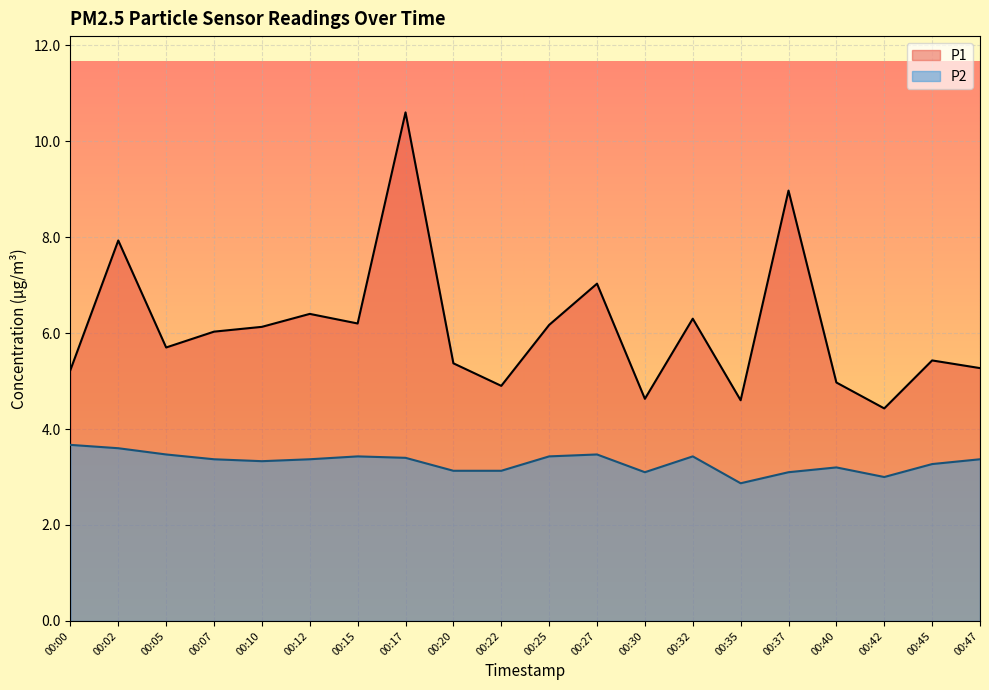

How many distinct data groups are displayed?

2